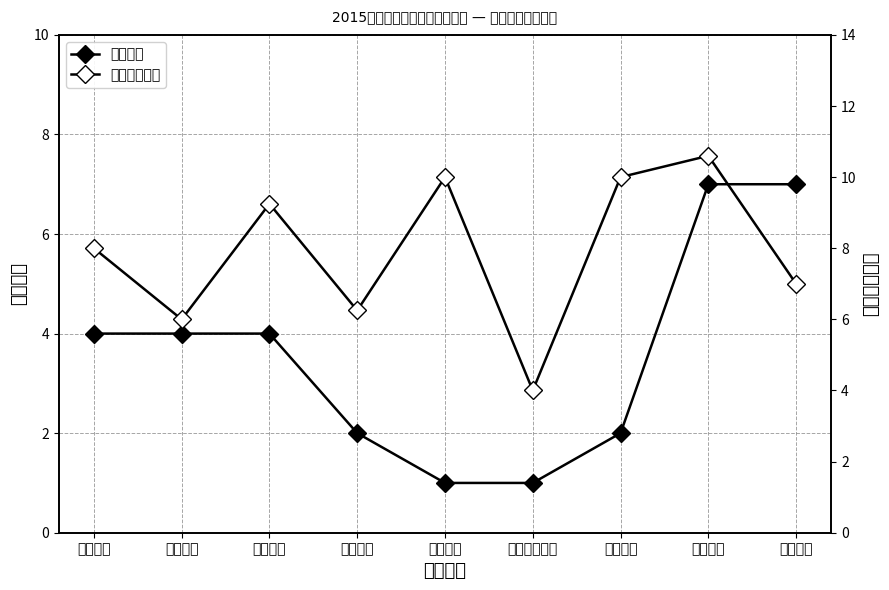

What is the total value across all series at 实践中心?

11.0